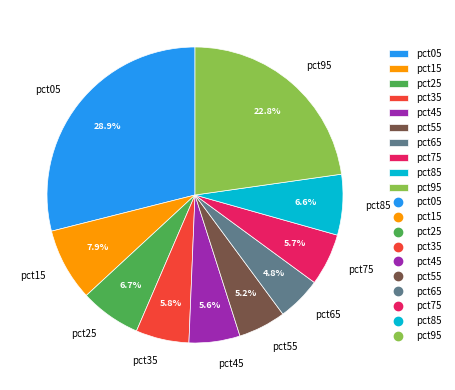

What portion of the pie excludes pct55?

94.8%